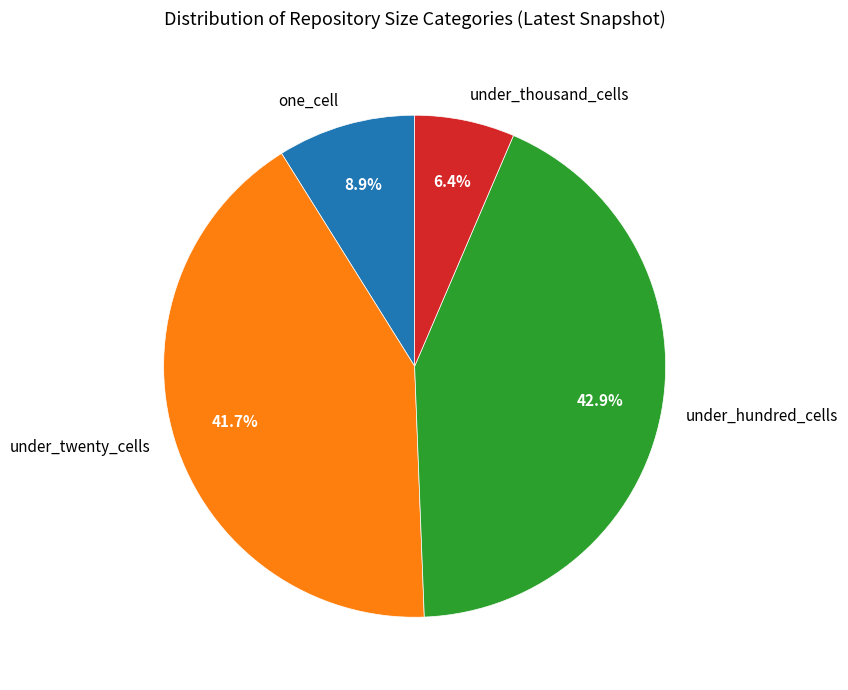

Between under_hundred_cells and under_thousand_cells, which is larger?

under_hundred_cells